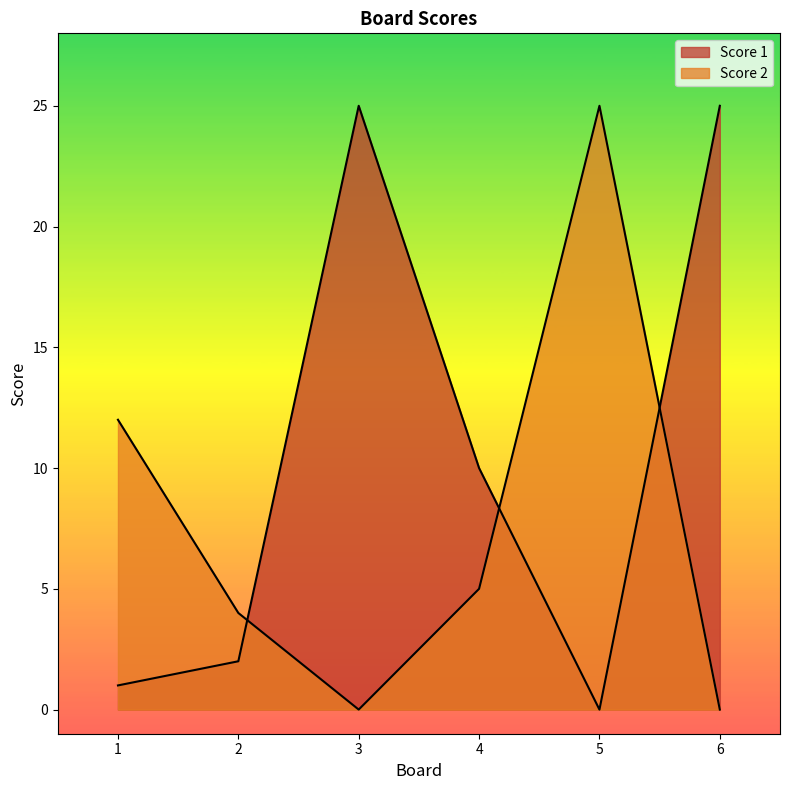

In Score 1, how many points are higher than both neighbors (excluding endpoints)?

1